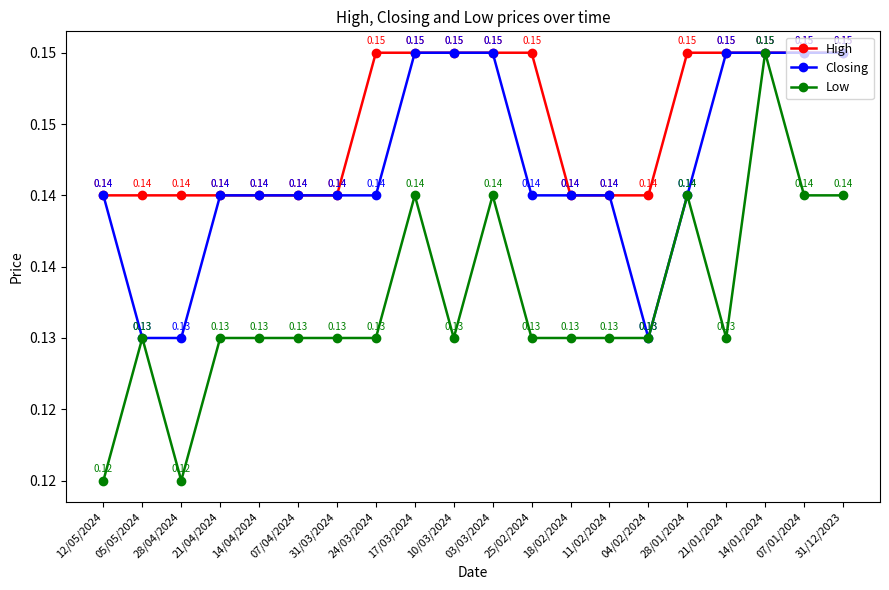

What is the label of the 10th point from the right?

03/03/2024